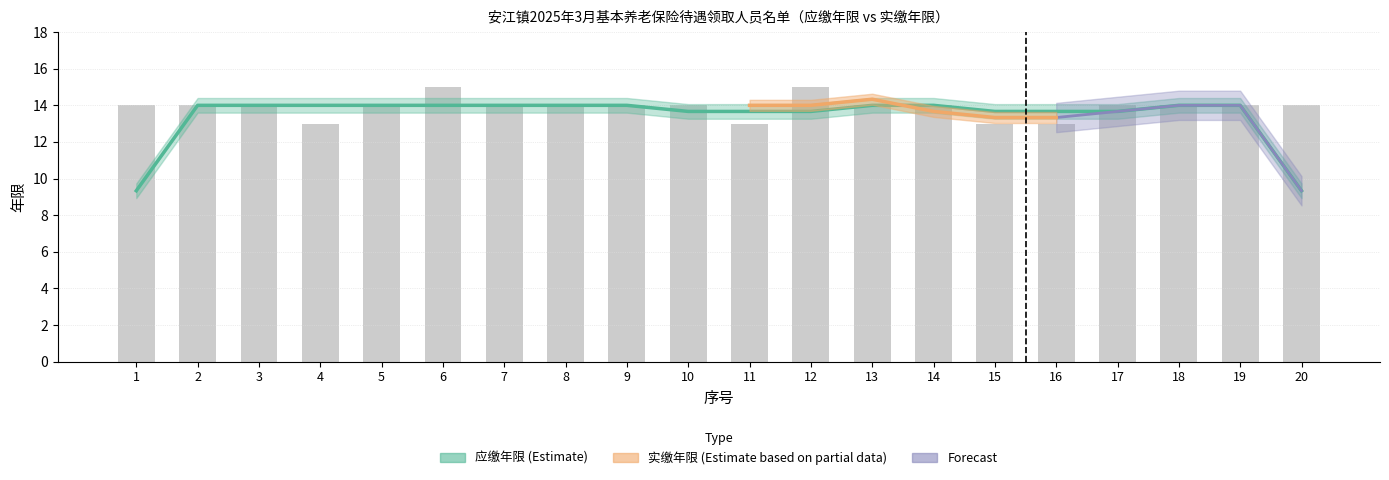

Count the number of values greater than 14.

2